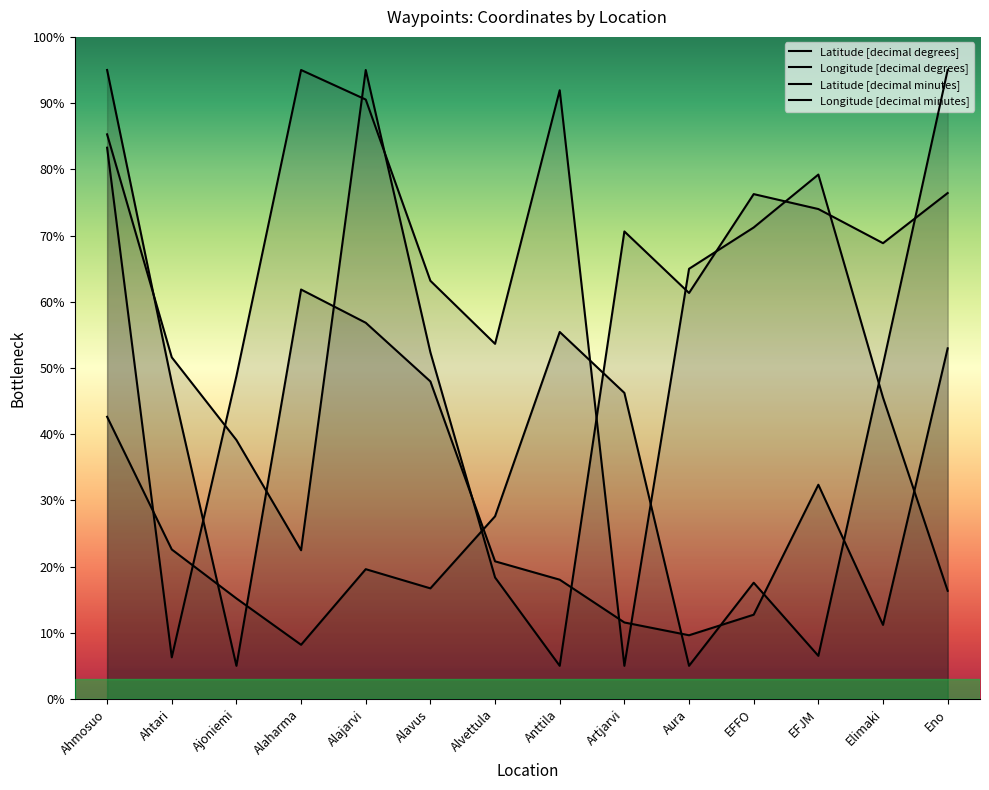

At how many categories does at least one series exceed 79?

6